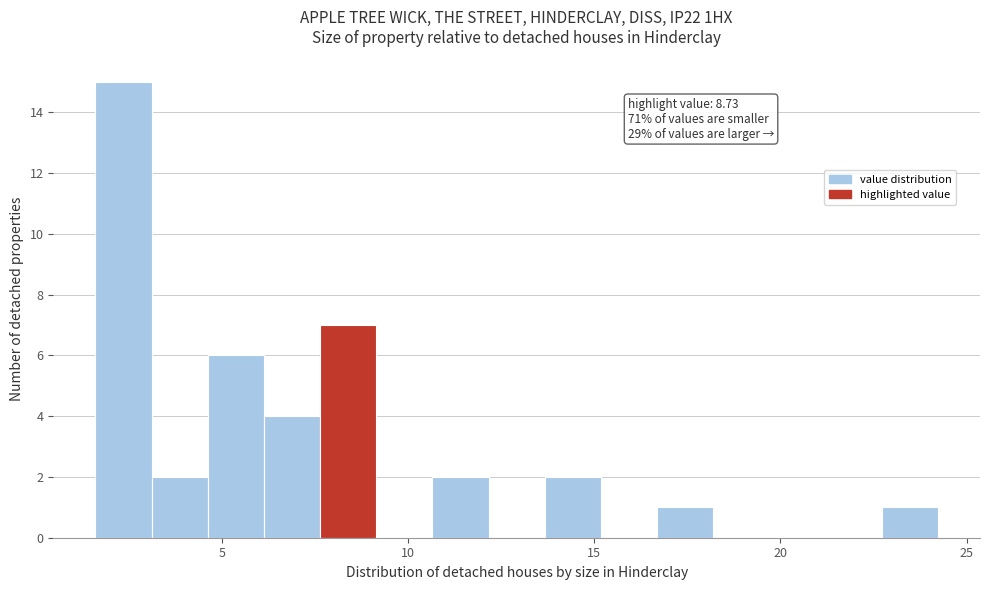

Around what value on the x-axis is the tallest bar? Give the approximate position of its centre, as read against the axis.

2.5